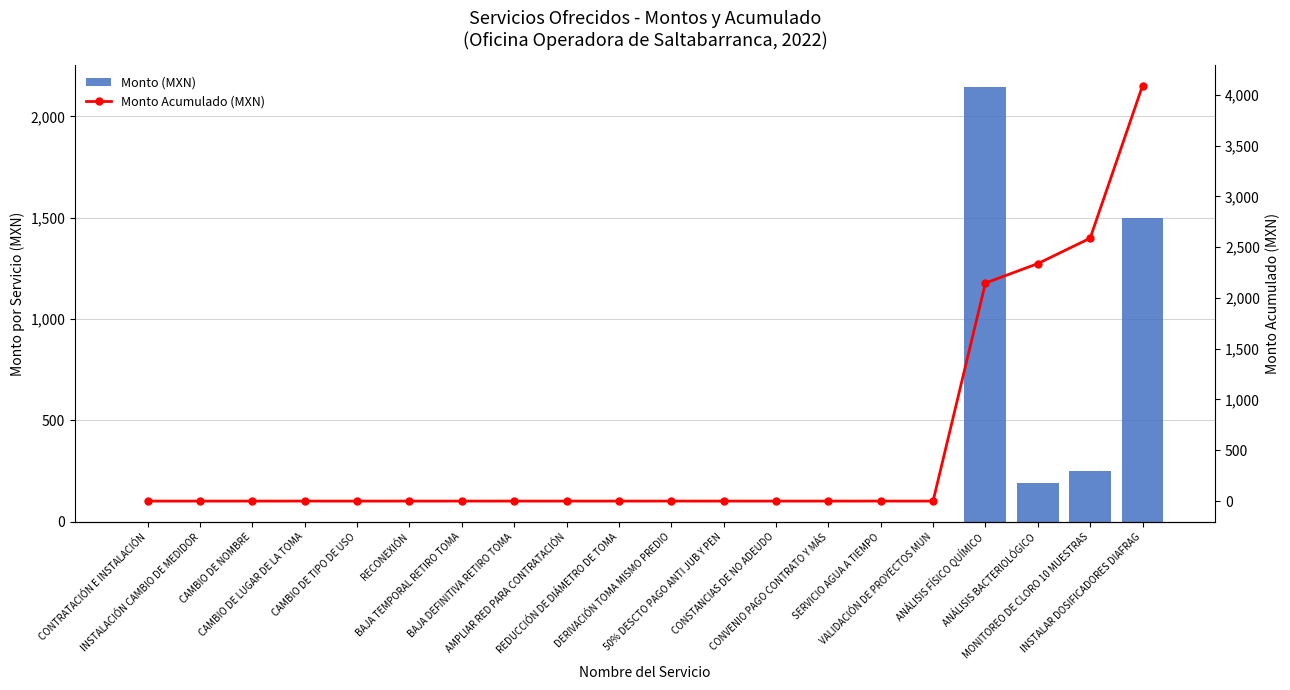

At which category is the sum across all series the highest?

INSTALAR DOSIFICADORES DIAFRAG